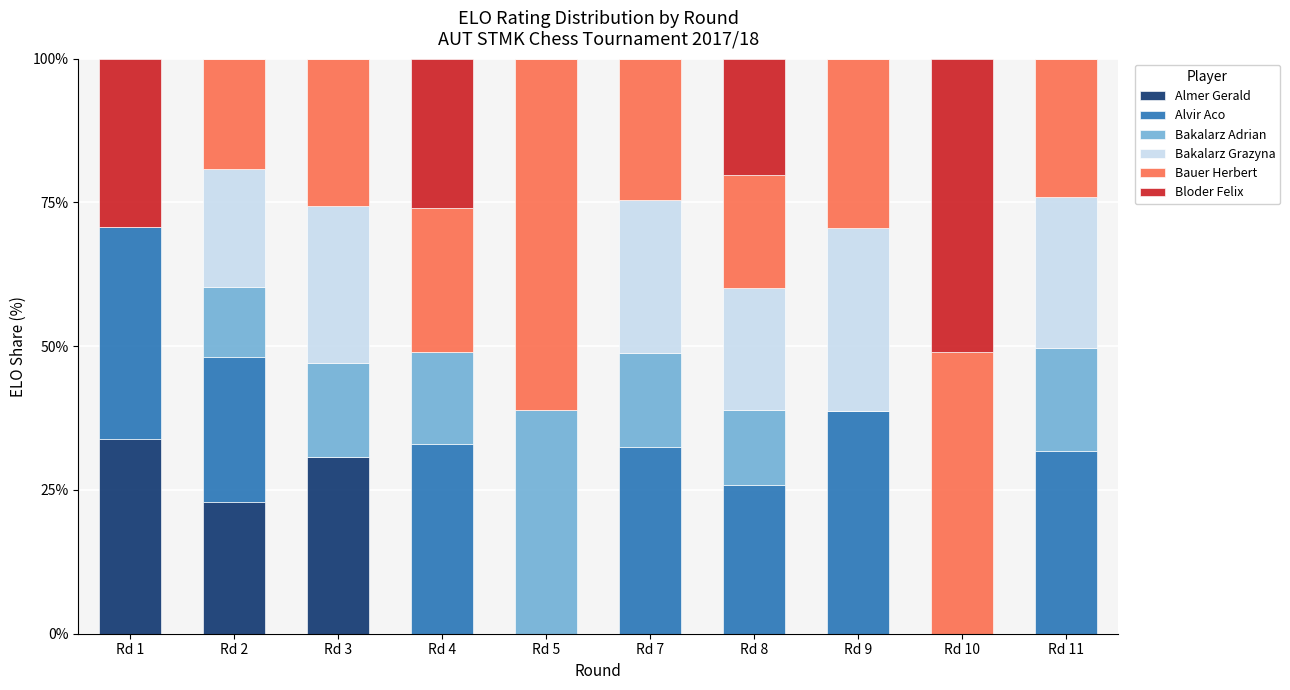

Count the number of categories in the chart.

10